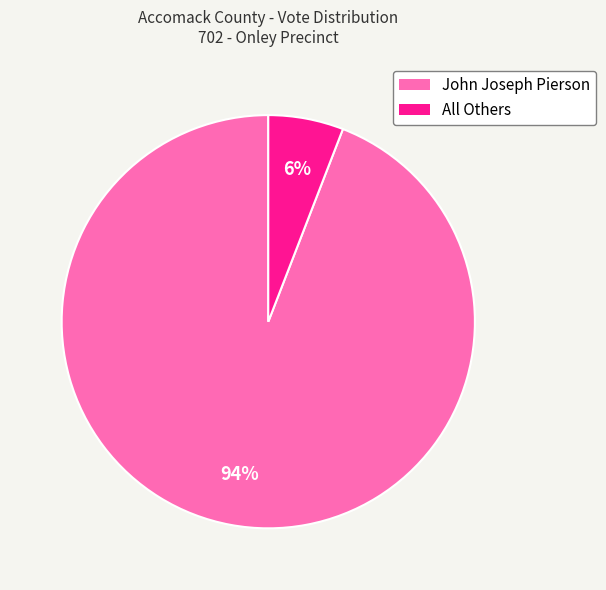

How many segments does this pie chart have?

2